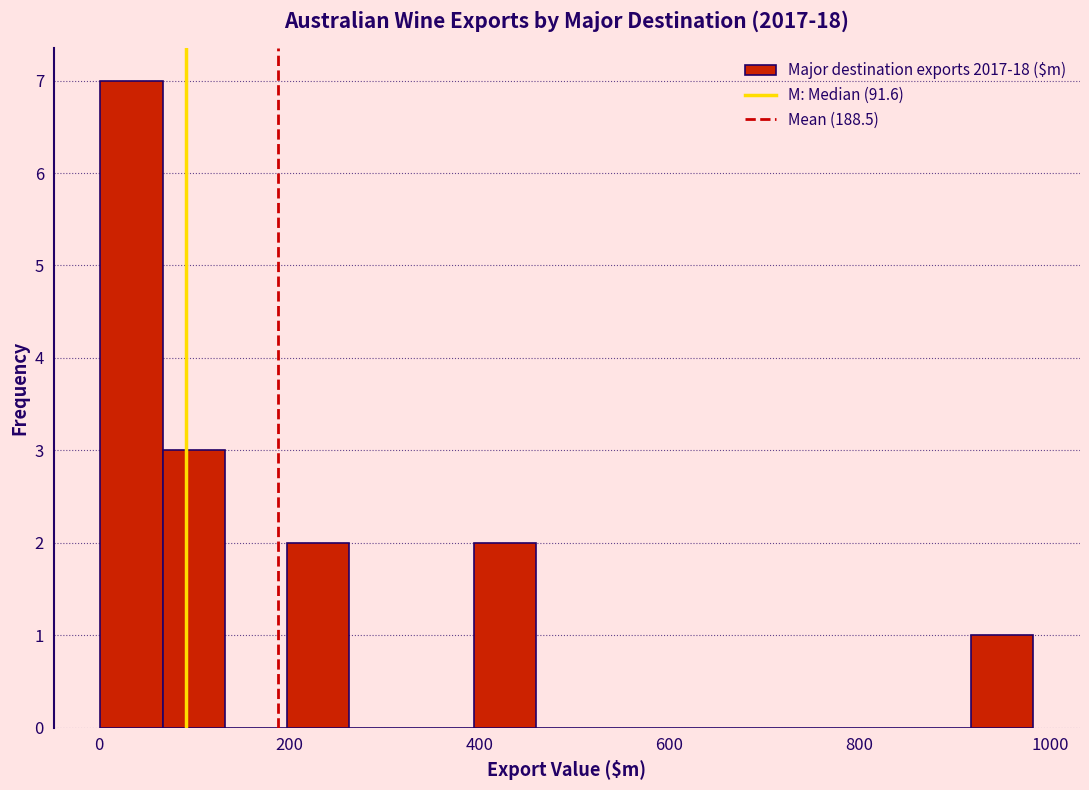

Around what value on the x-axis is the tallest bar? Give the approximate position of its centre, as read against the axis.

40